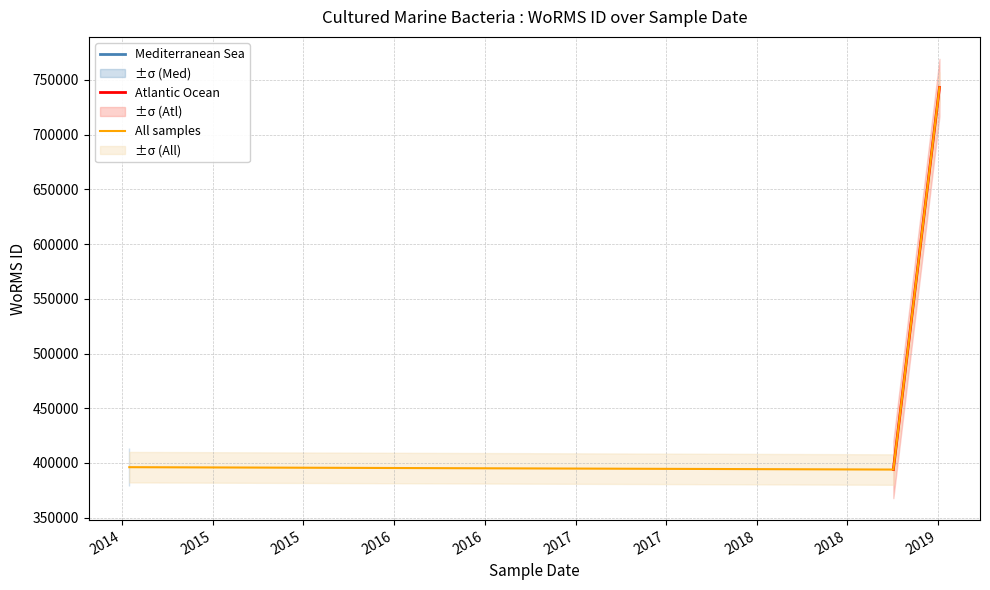

Reading left to right, what are all the values shown in this chart?

396155	393979	743068	743068